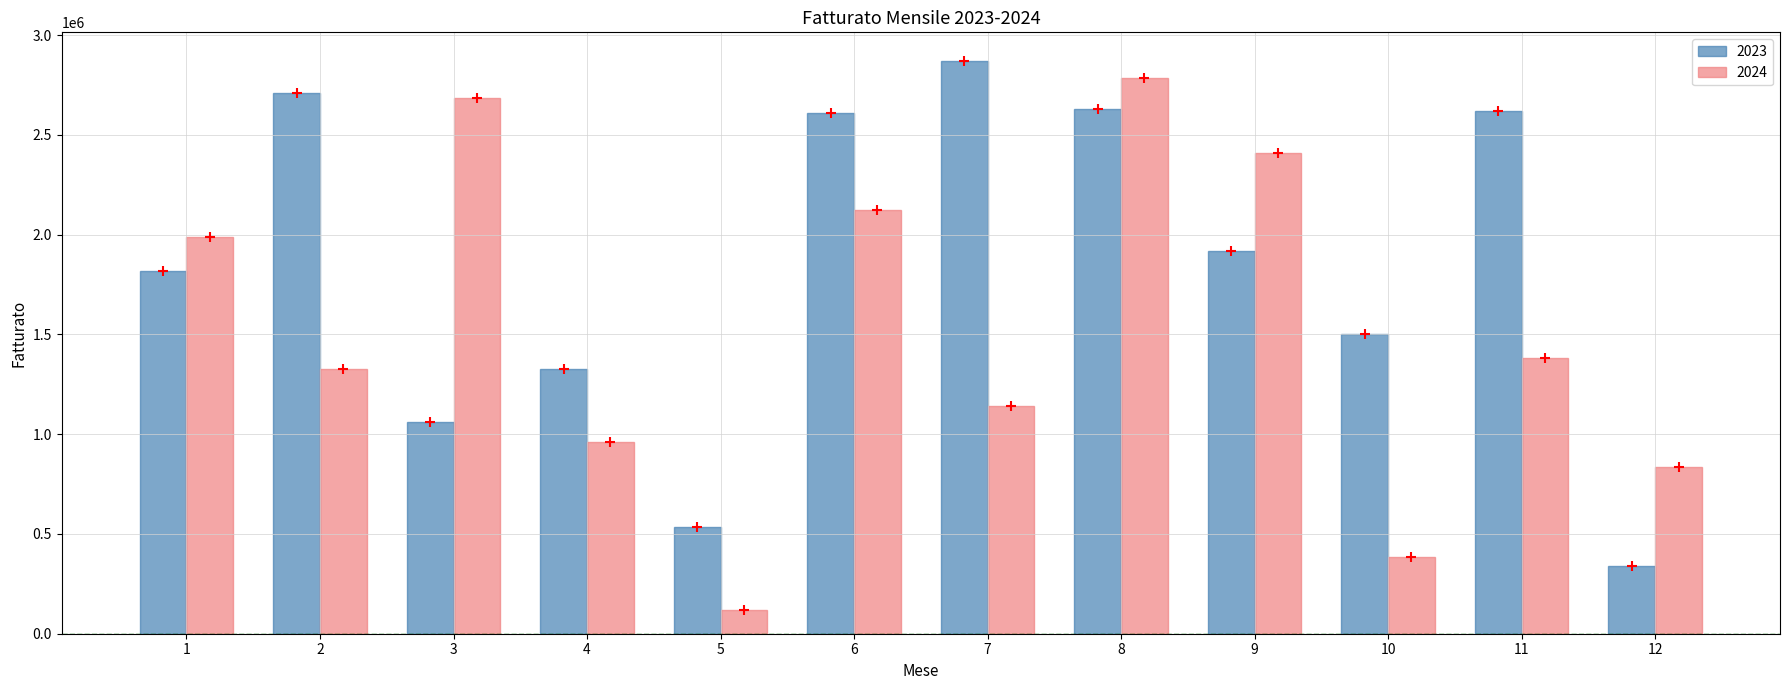

Which series has the largest total across all categories?

2023